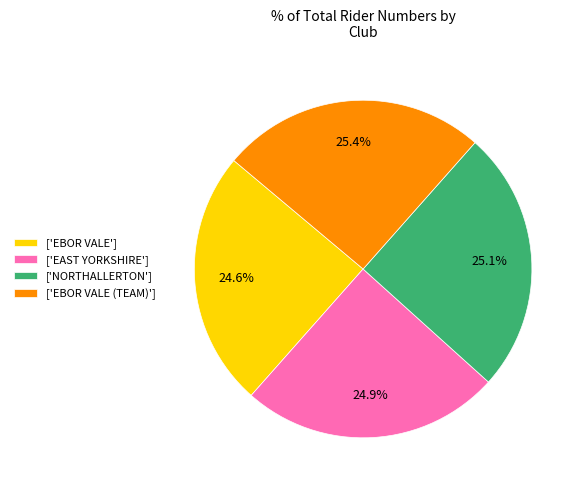

Does ['NORTHALLERTON'] account for over 50% of the chart?

No